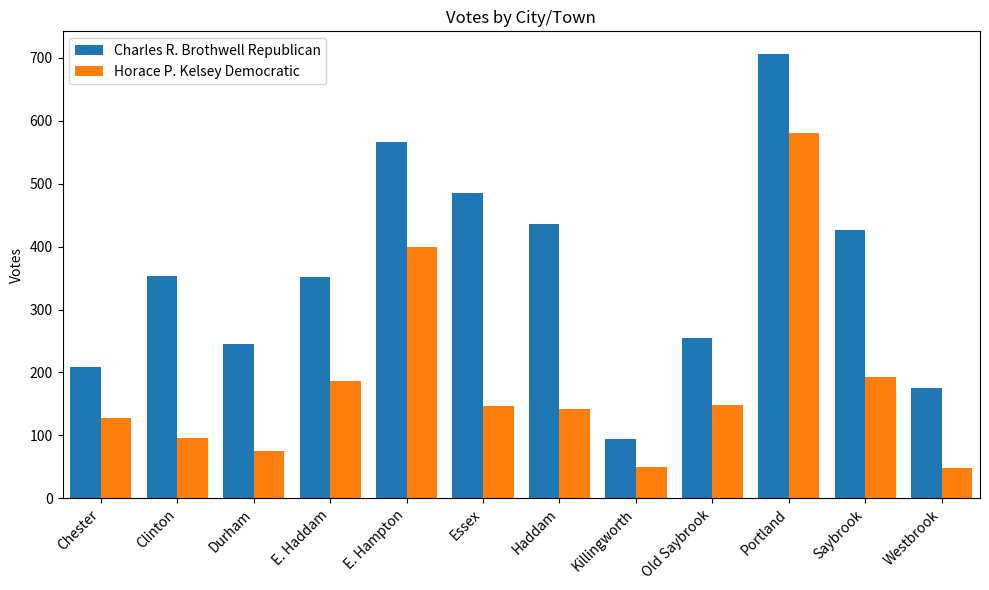

What is the difference between the second highest and minimum values in the Charles R. Brothwell Republican series?

472